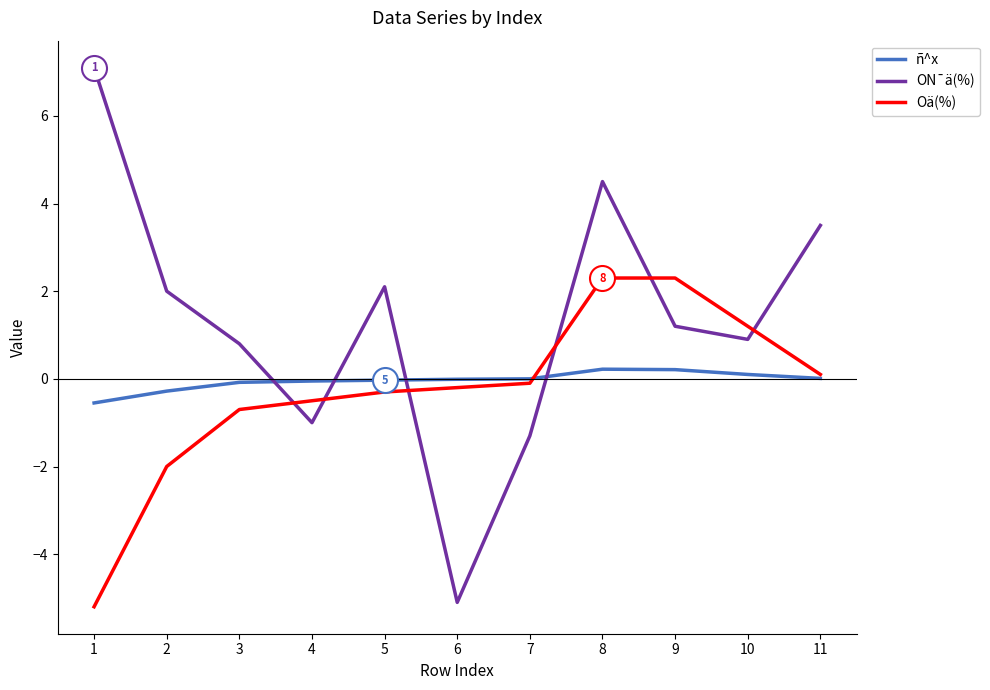

In ON¯ä(%), how many points are higher than both neighbors (excluding endpoints)?

2